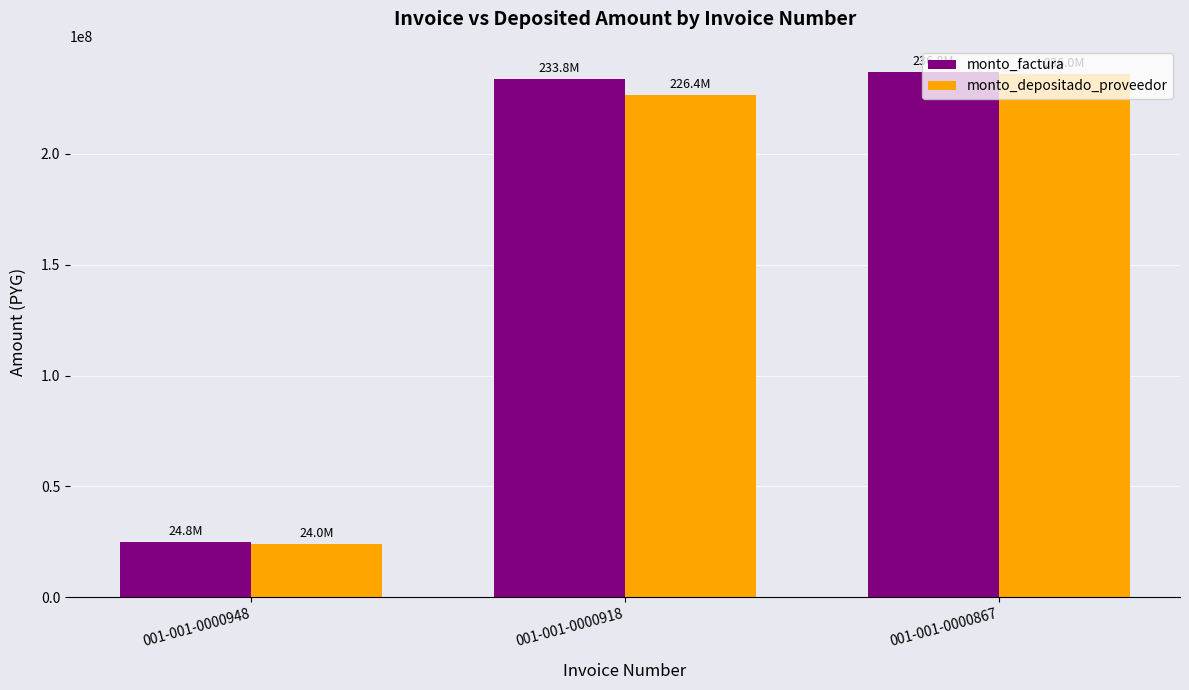

What is the smallest value displayed?

23982347